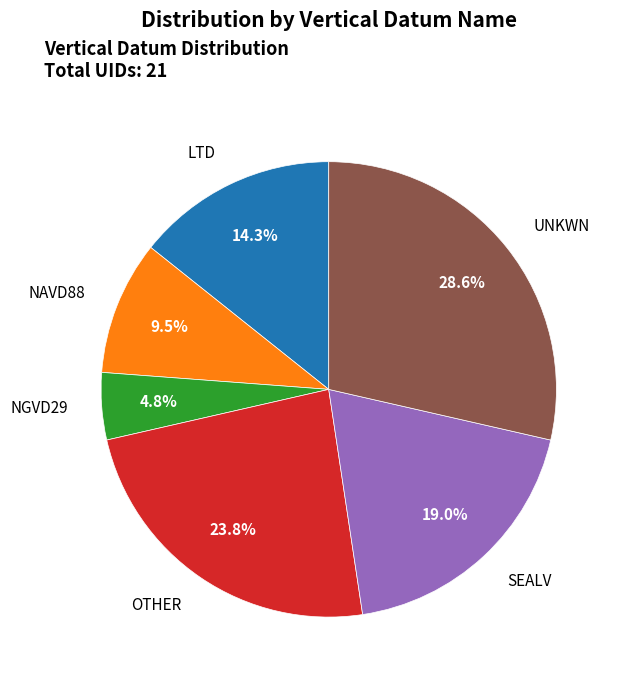

Count the number of slices in the pie.

6